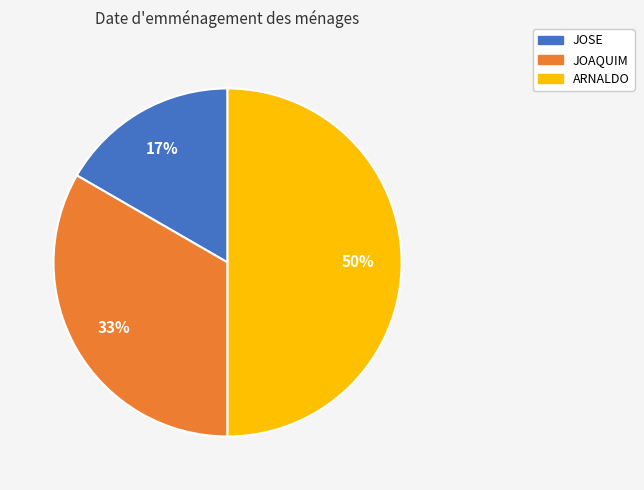

To the nearest percent, what is the difference between the largest and smallest slice percentages?

33%